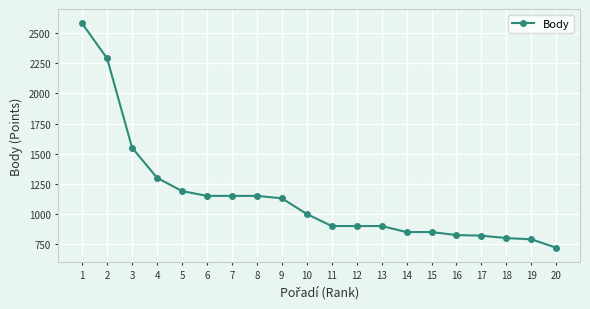

What is the average value?

1142